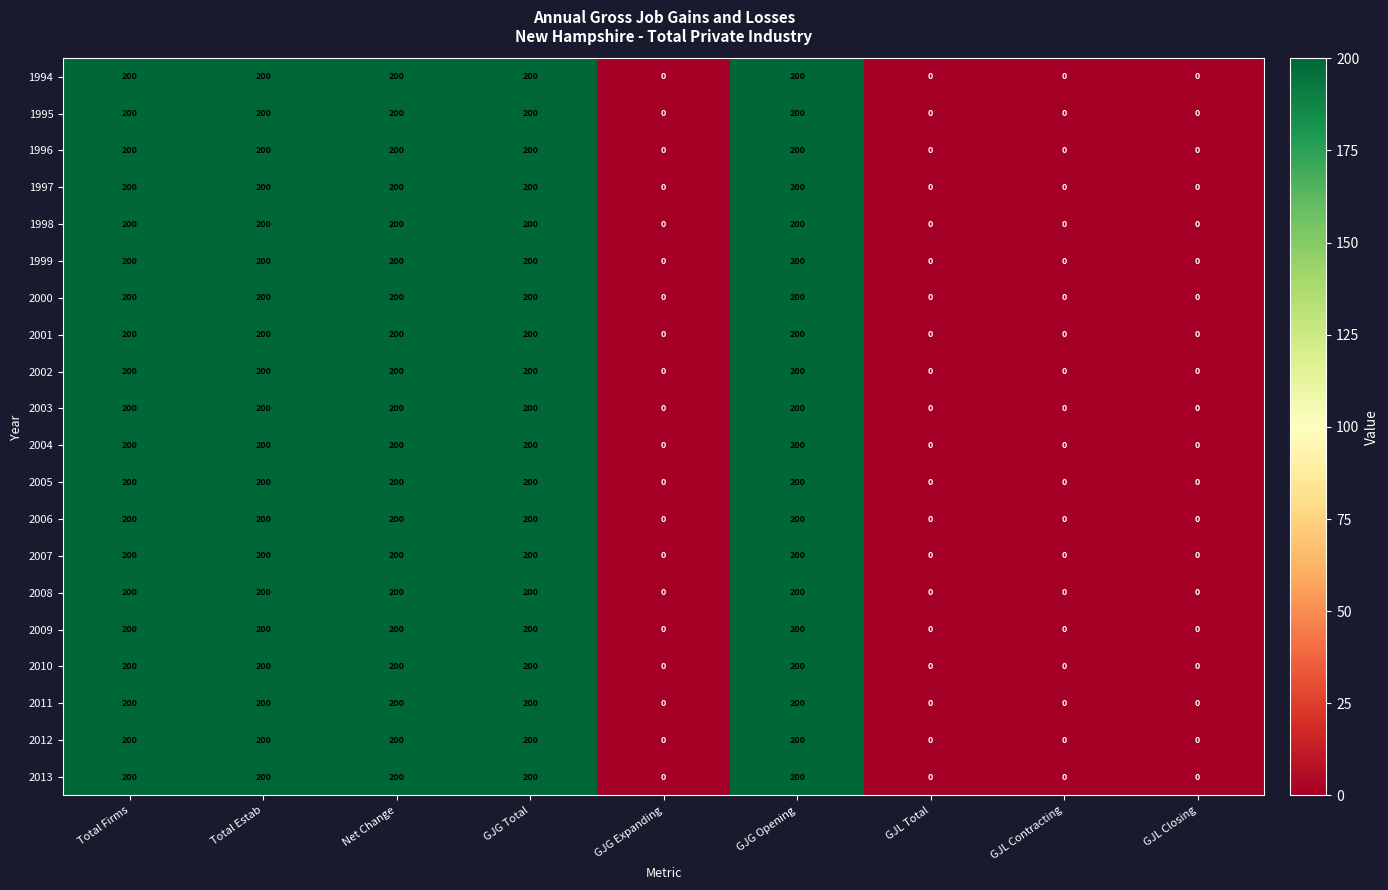

Count the number of categories in the chart.

9